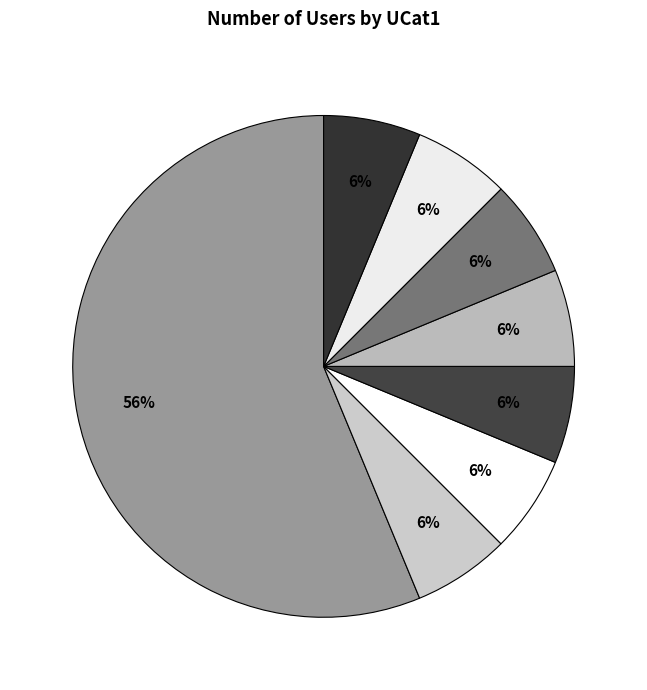

Rank the categories by value from lowest to highest.

GLT-MRQTTE, GLT-SATMAR, WAI-REDGNT, WAT-AURORA, WAT-LEON, WAT-POYSIP, WNI-OSH-C, GLI-BERLIN